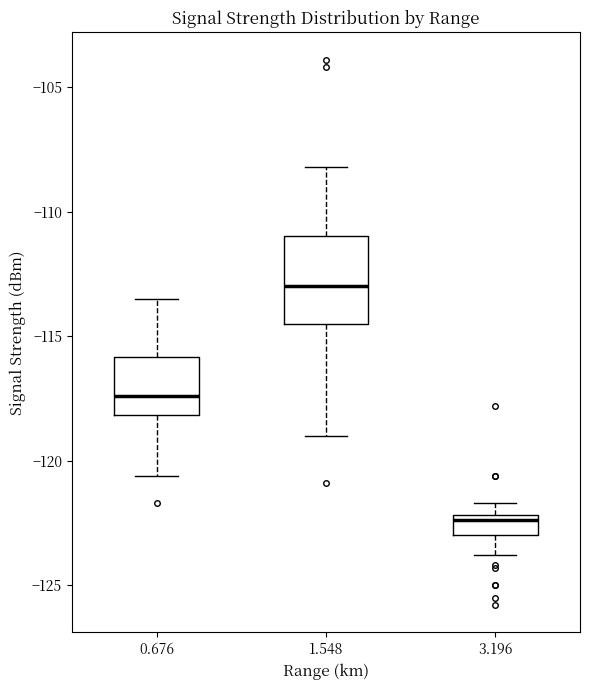

Reading left to right, read every box against the y-axis: the position of its median line, the range the box covers, and the ends of its whiskers. The values are not printed on the chart, so give them approximately, as read against the axis.

0.676: median -117.5, box -118.0 to -116.0, whiskers -120.5 to -113.5
1.548: median -113.0, box -114.5 to -111.0, whiskers -119.0 to -108.0
3.196: median -122.5, box -123.0 to -122.0, whiskers -124.0 to -121.5